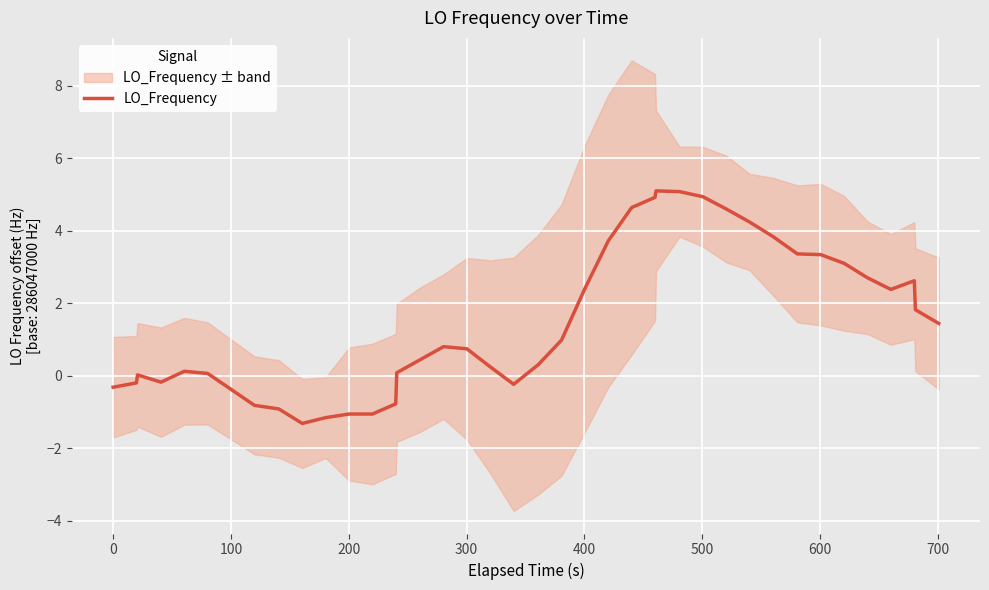

What is the smallest value displayed?

-1.3